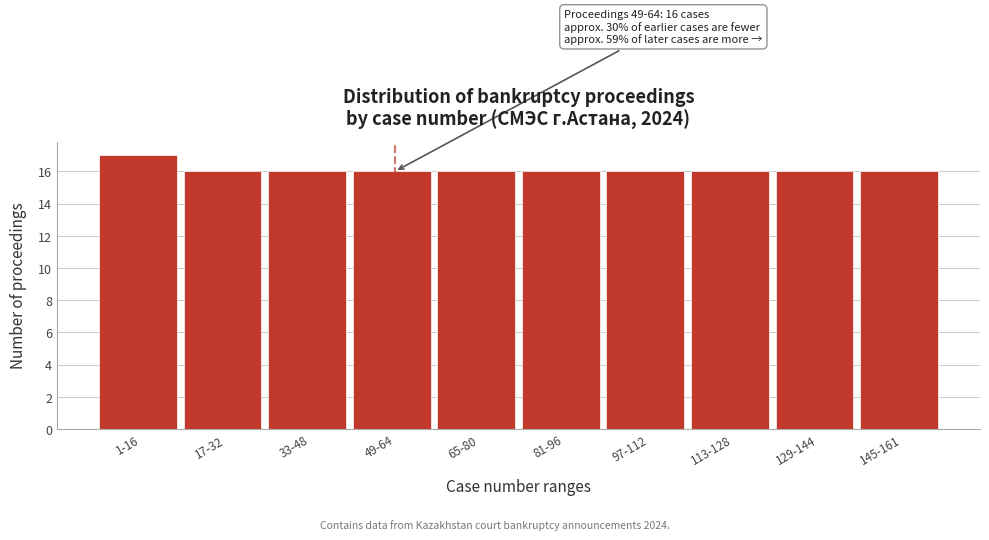

Reading left to right, transcribe all the data shown in this chart.

1-16=17	17-32=16	33-48=16	49-64=16	65-80=16	81-96=16	97-112=16	113-128=16	129-144=16	145-161=16